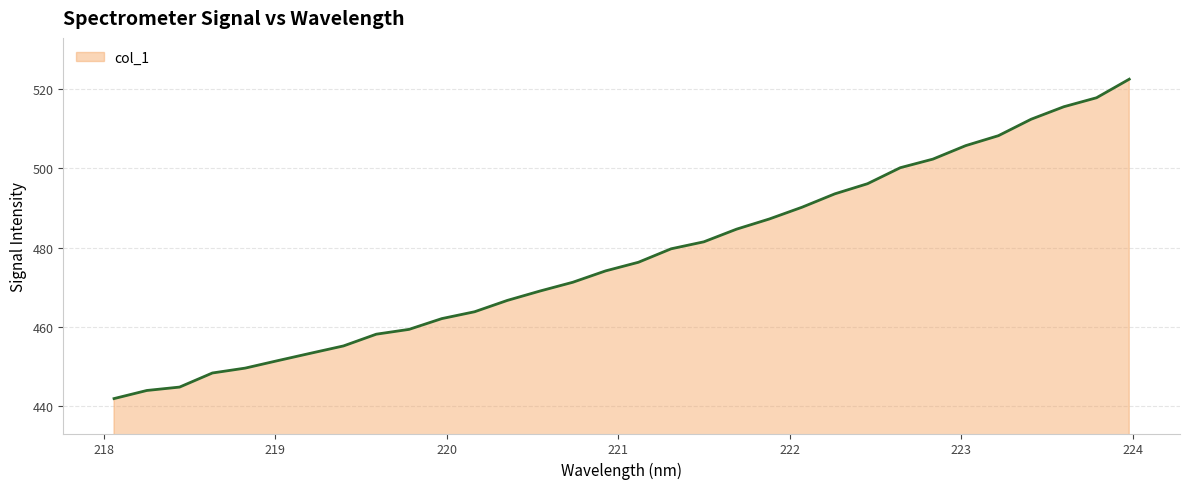

What is the maximum value shown in the chart?

522.6